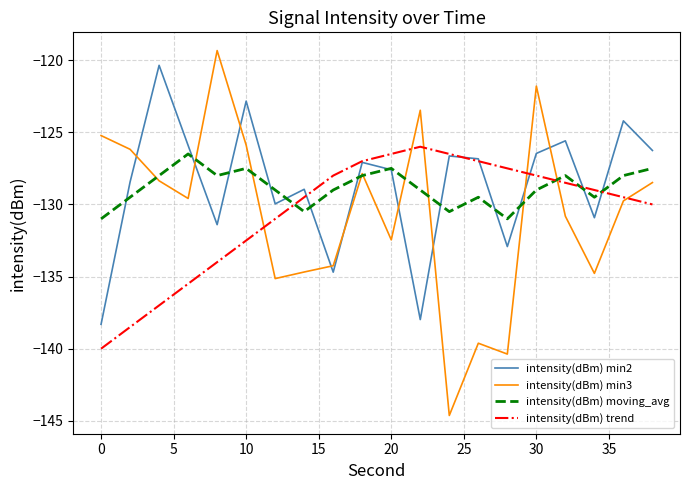

What is the greatest value displayed?

-119.3